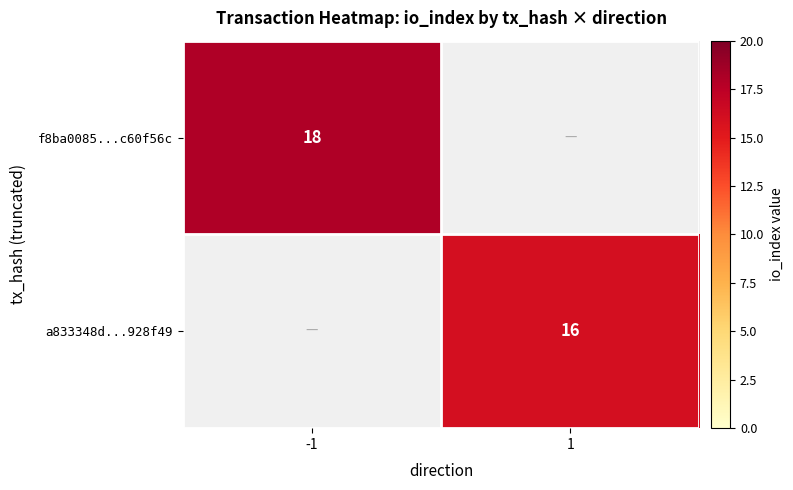

Is the value of a833348d...928f49 at 1 greater than the value of f8ba0085...c60f56c at -1?

No